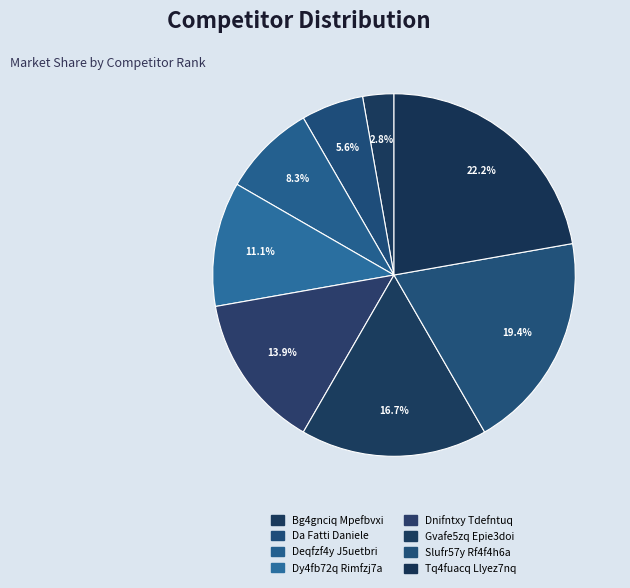

How many segments does this pie chart have?

8